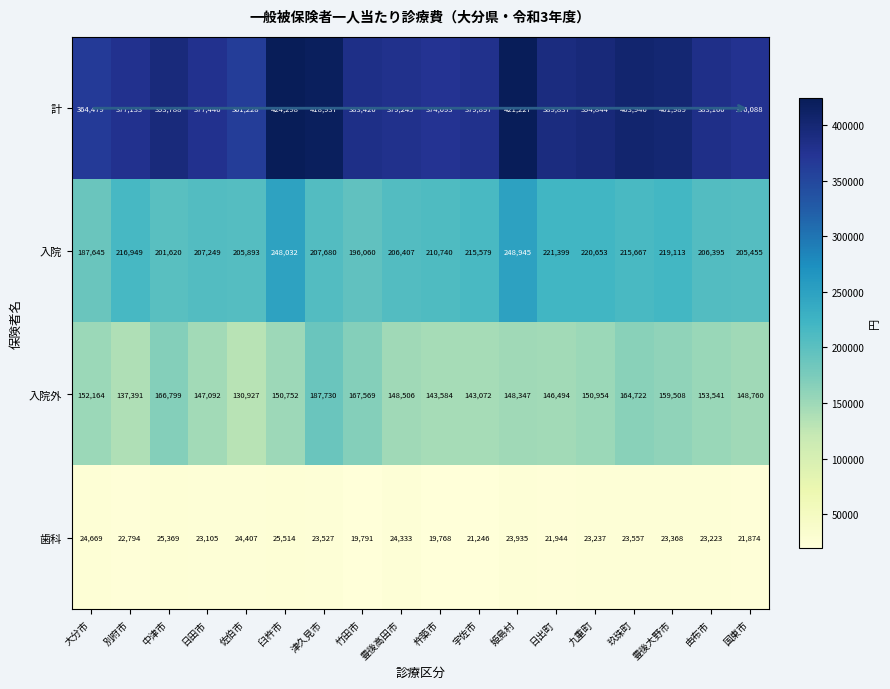

What is the smallest value displayed?

19768